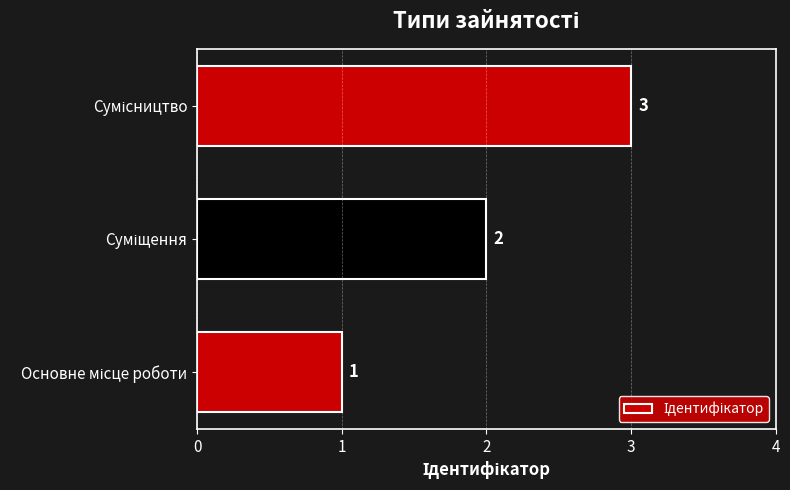

What is the smallest value displayed?

1